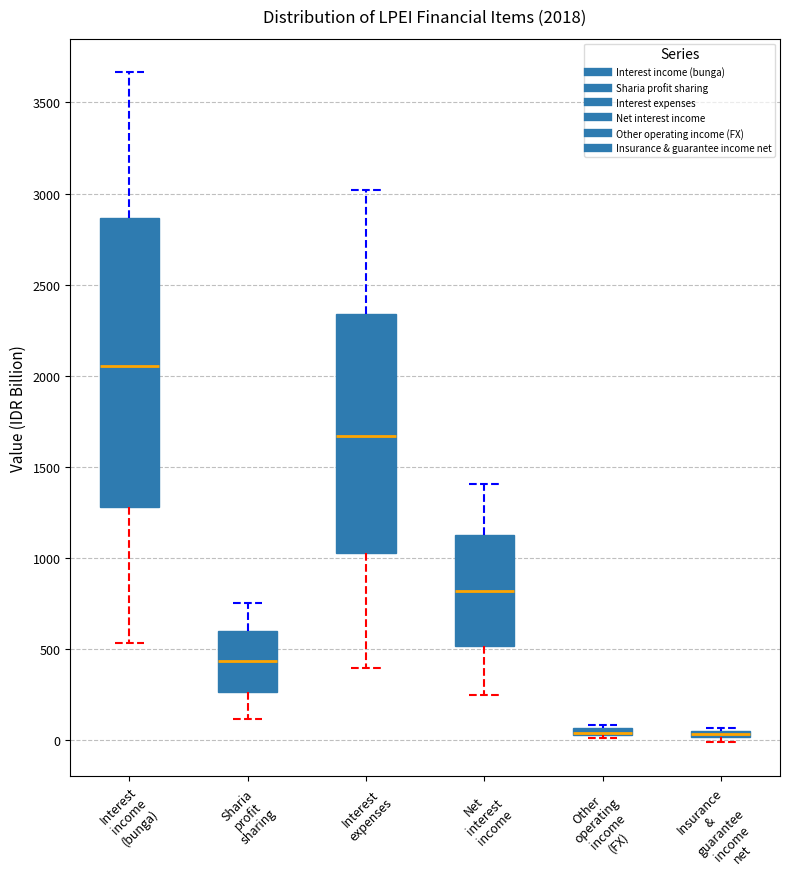

Which box is the tallest, from its lower edge to its upper edge?

Interest income (bunga)